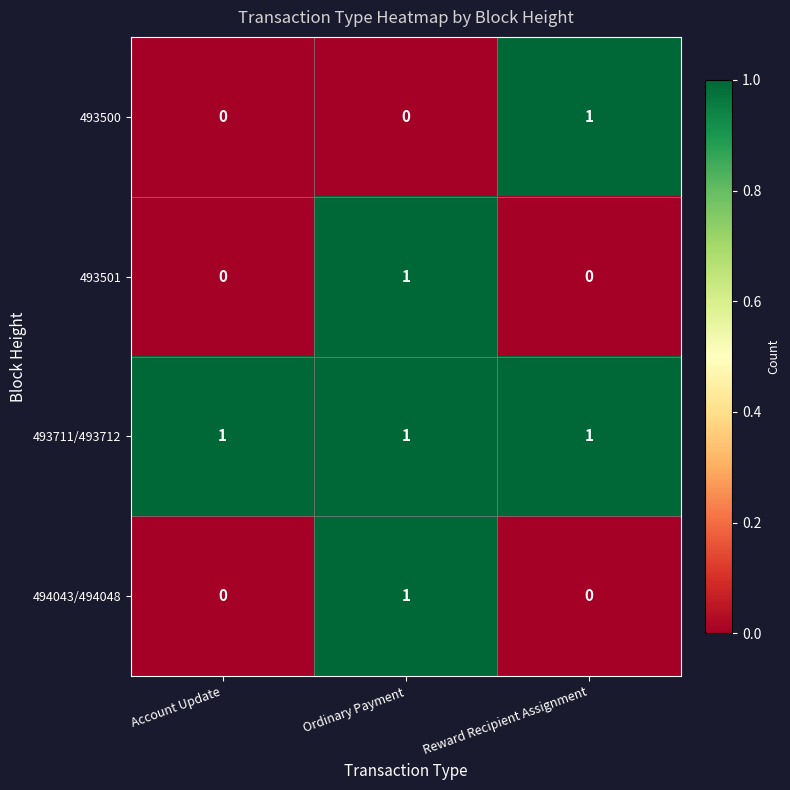

How many 494043/494048 values are between 0 and 1?

3